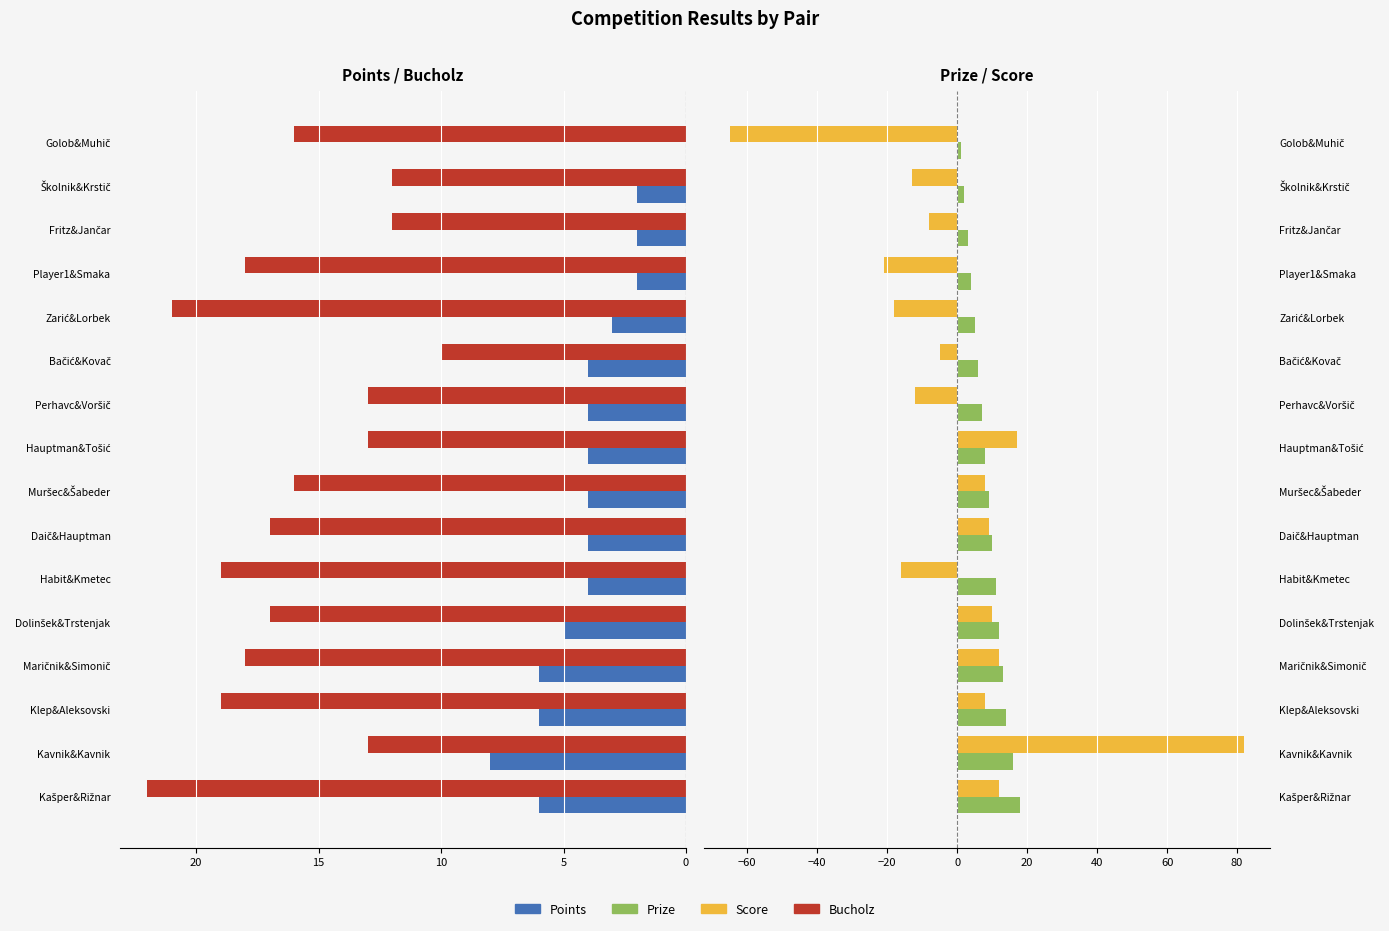

How many data points does each series have?

16